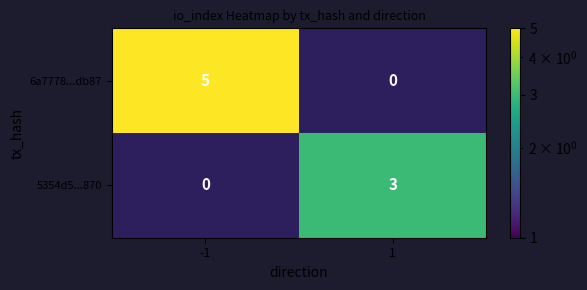

What is the difference between the 5354d5...870 values at 1 and -1?

3